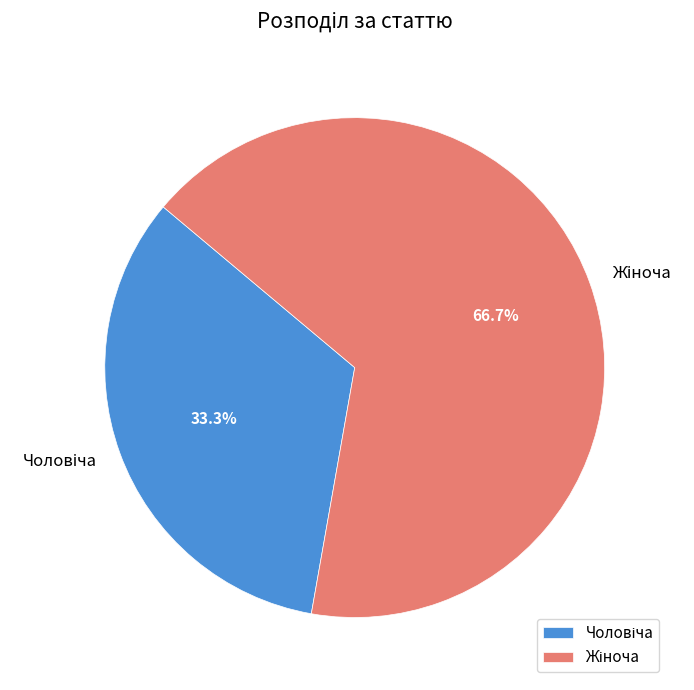

Is there any slice that represents more than half of the pie?

Yes